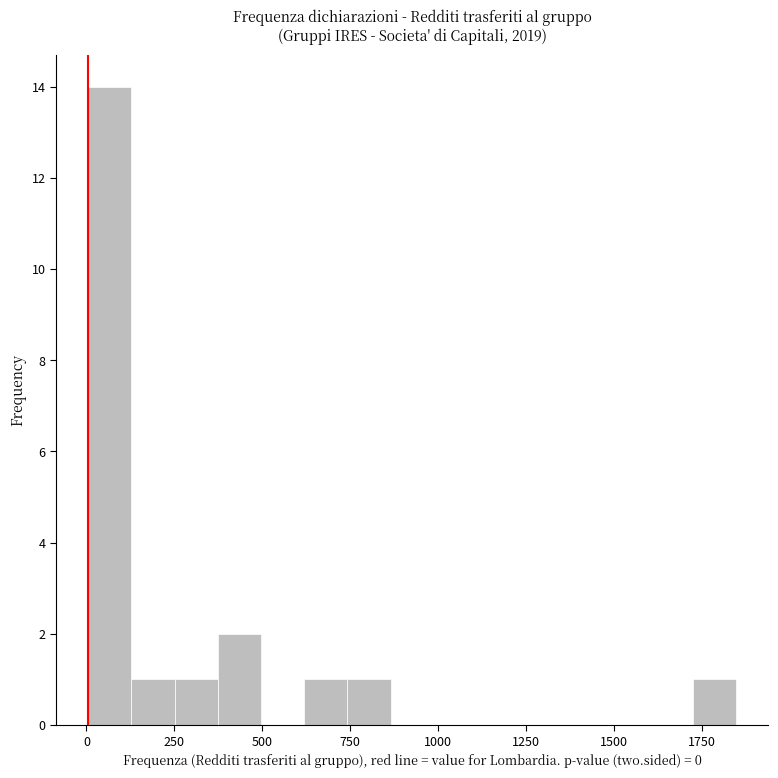

Around what value on the x-axis is the tallest bar? Give the approximate position of its centre, as read against the axis.

50